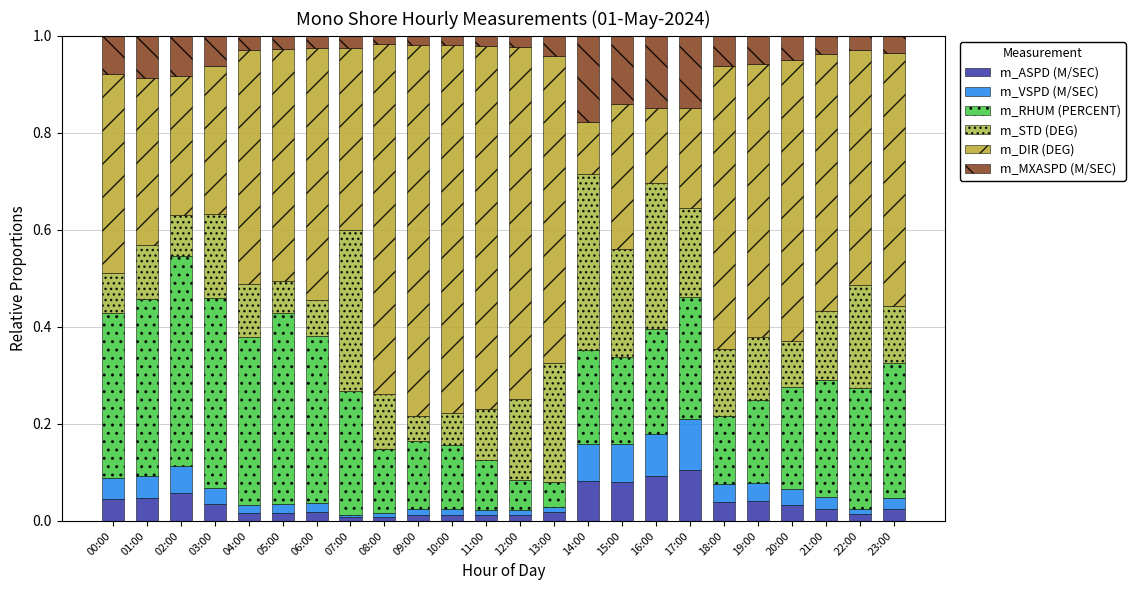

Does the chart contain any negative values?

No